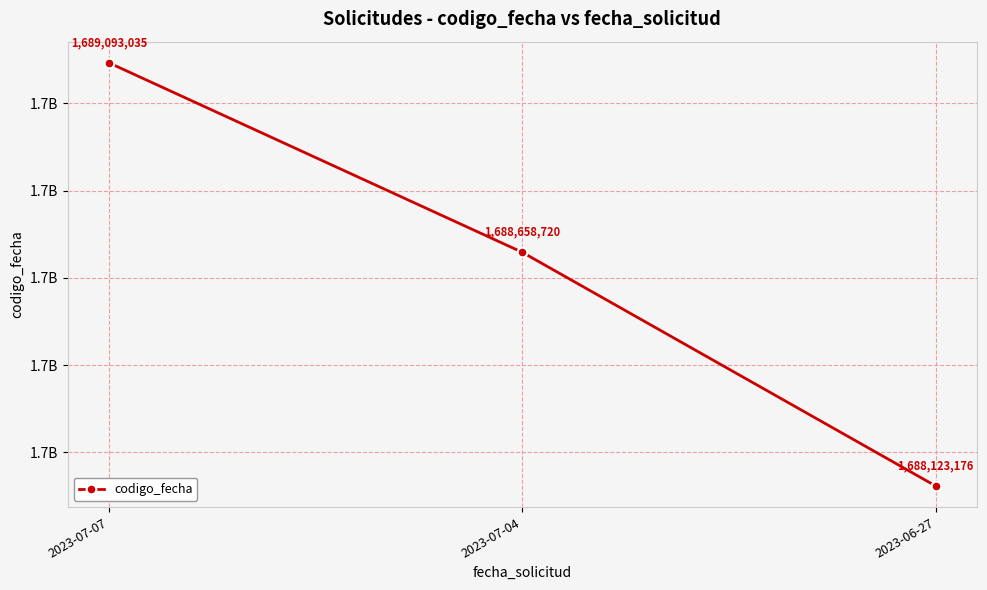

At which category does the chart reach its peak across all series?

2023-07-07